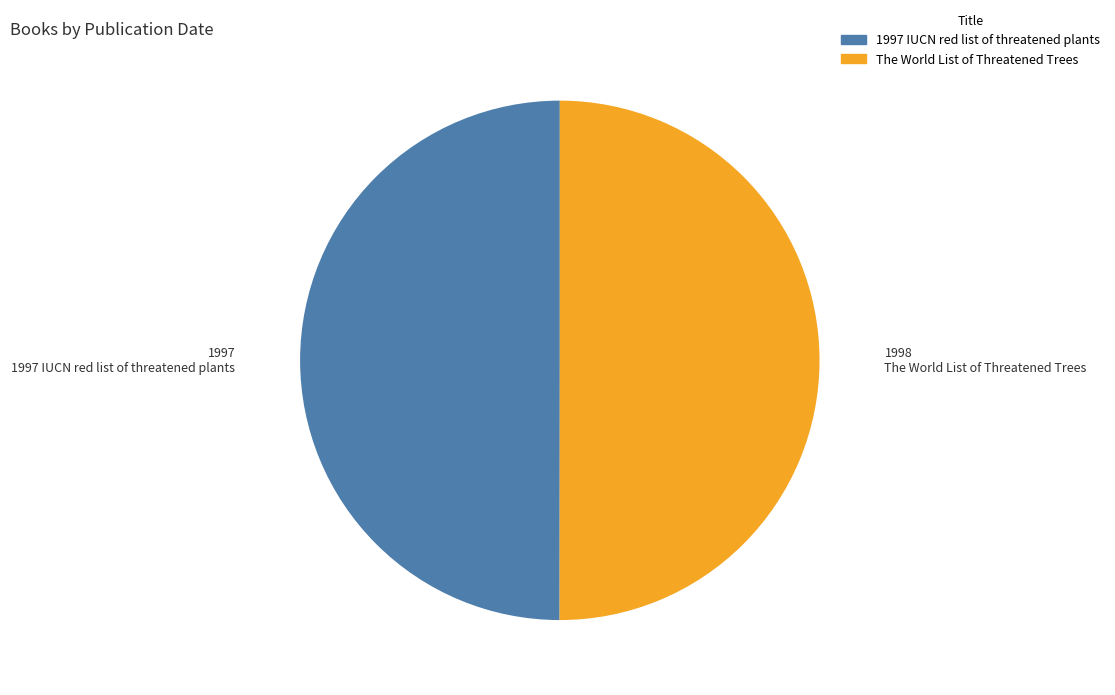

Combined, do 1997 IUCN red list of threatened plants and The World List of Threatened Trees account for over 50%?

Yes